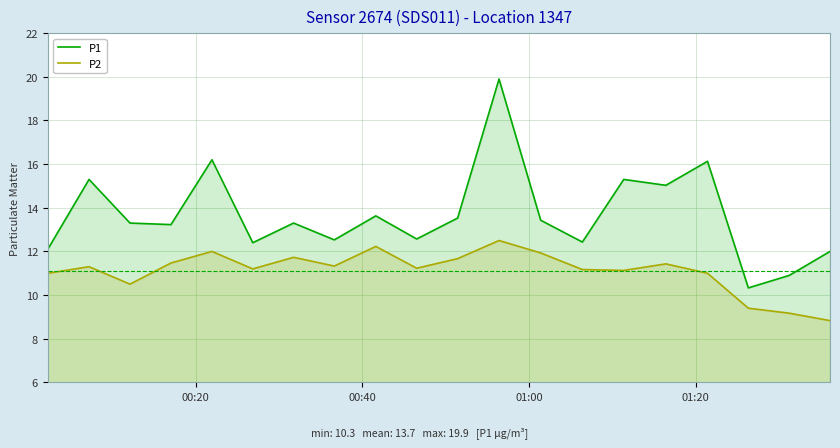

What is the greatest value displayed?

19.9